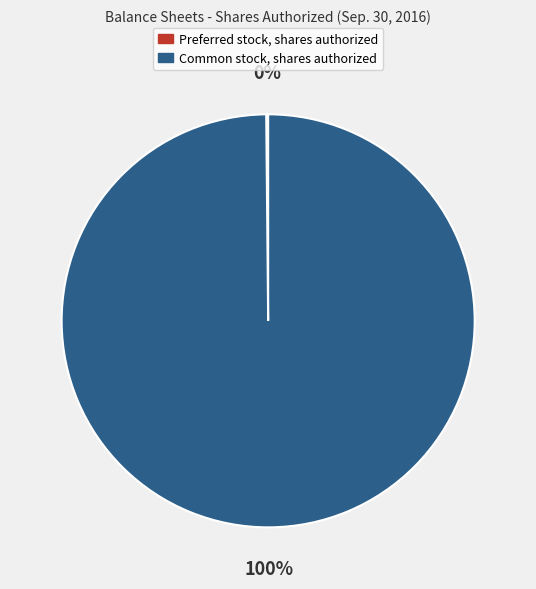

Which category has the biggest portion of the pie?

Common stock, shares authorized